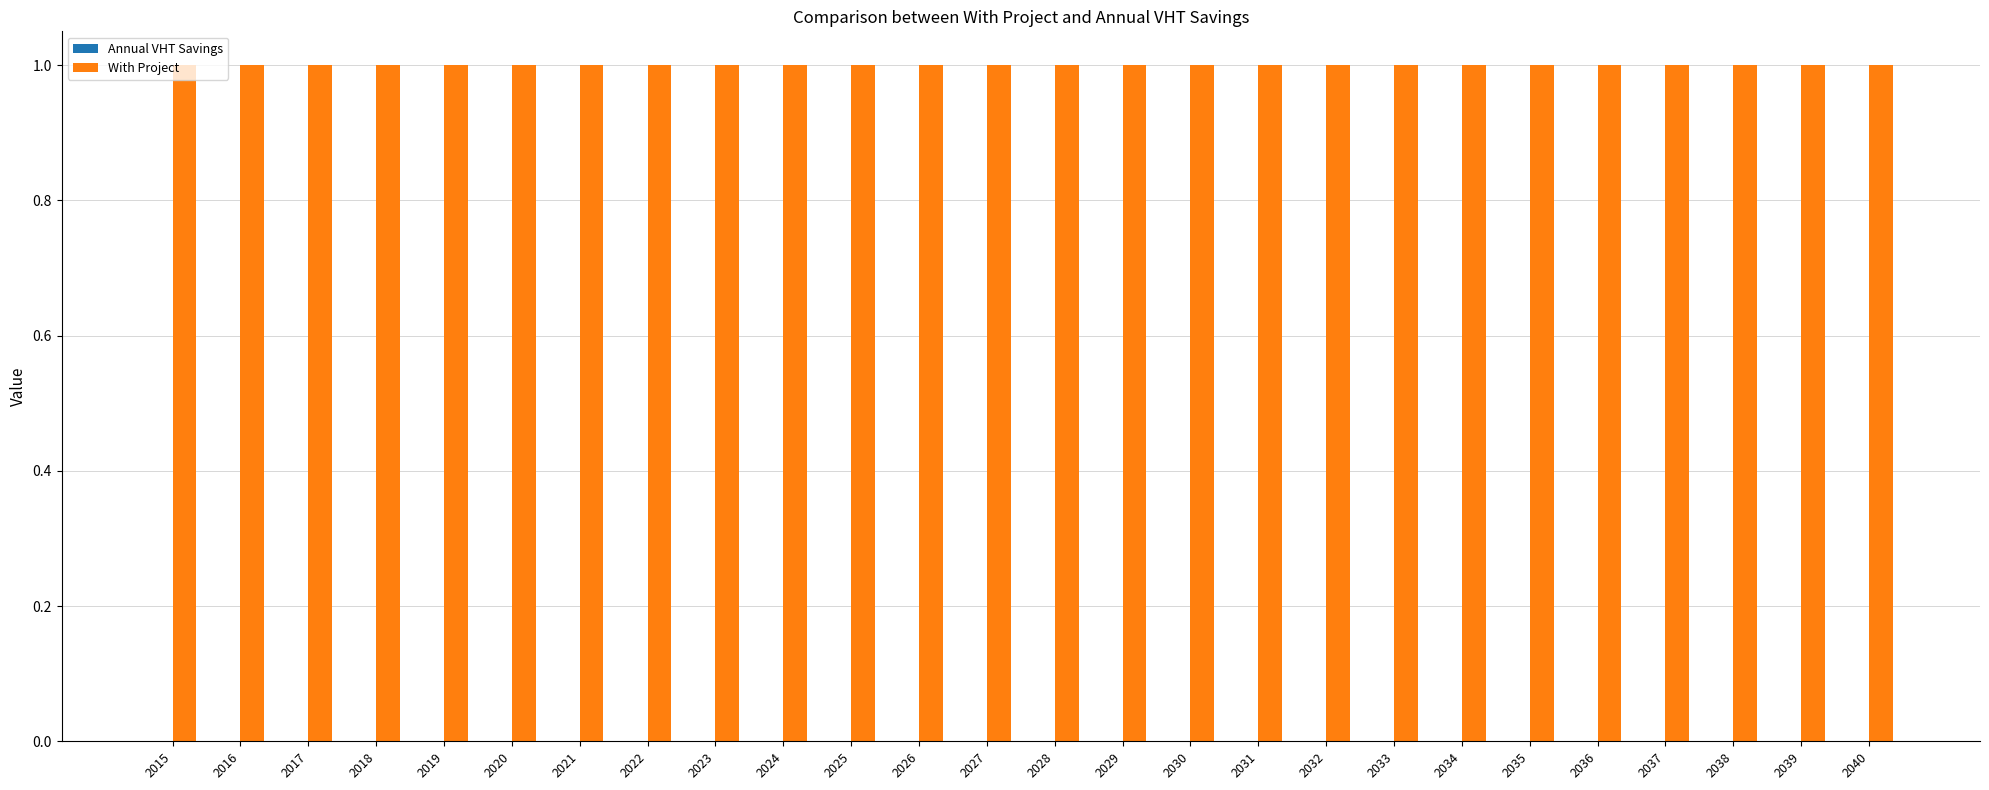

What is the value of the With Project bar at the 14th from the left?

1